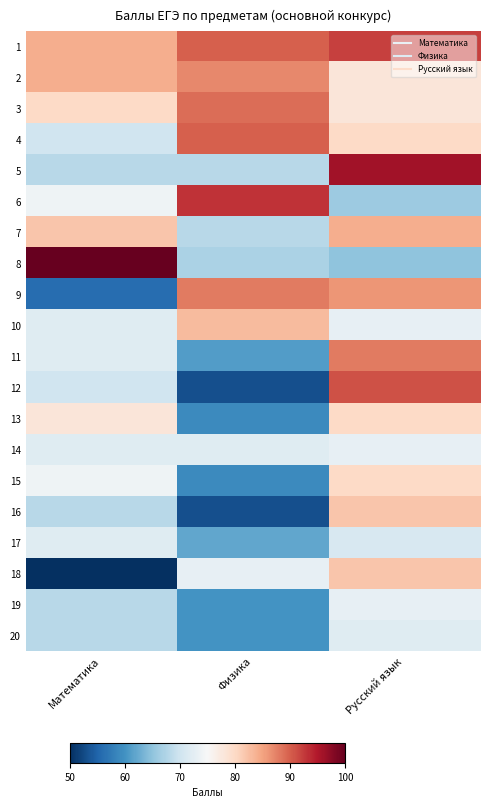

What is the total value across all series at Русский язык?

1590